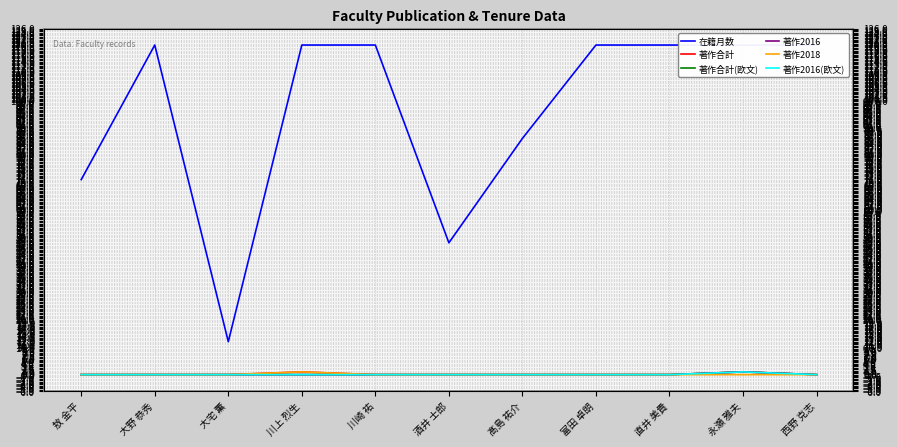

Which series has the widest spread of values?

在籍月数